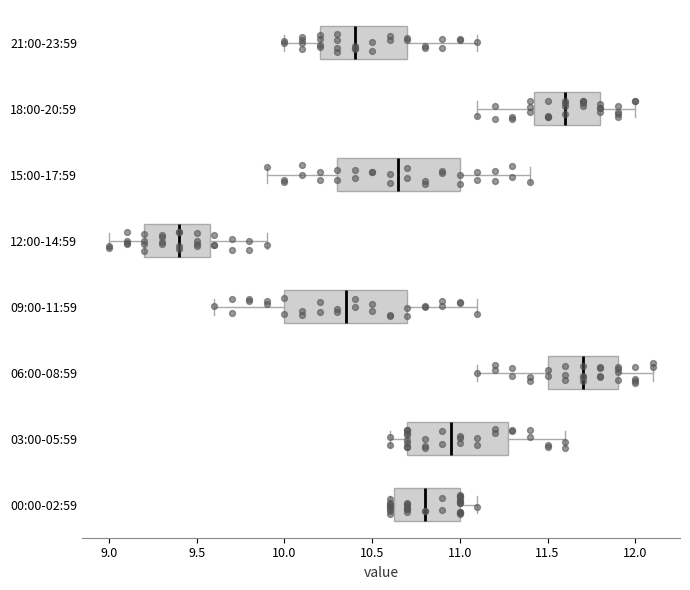

Where is the left edge of the box for 03:00-05:59 on the x-axis? The values are not printed on the chart, so give them approximately, as read against the axis.

10.70